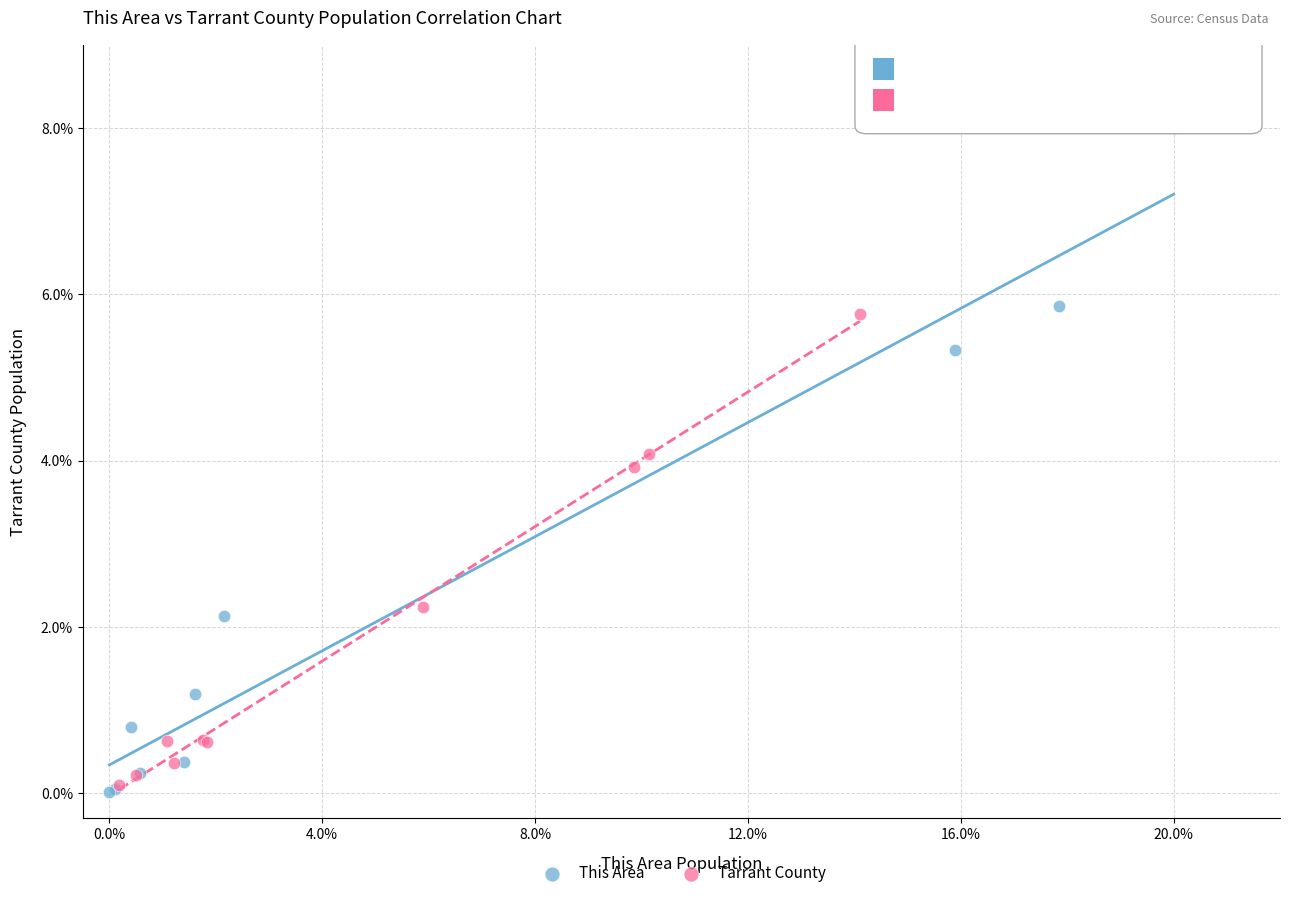

Which series contains the highest Y value?

This Area